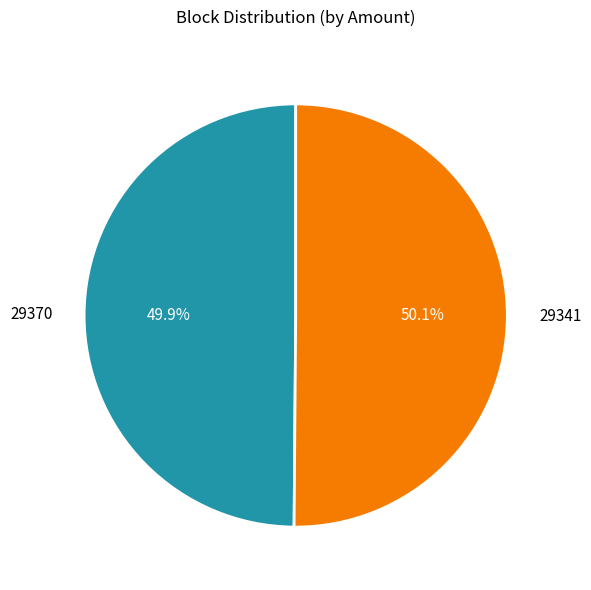

What is the ratio of the value at 29341 to the value at 29370?

1.0